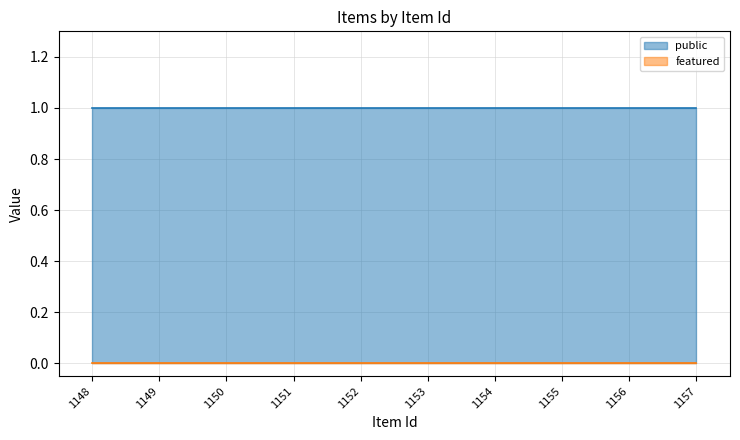

Which series changed the most between 1152 and 1155?

public